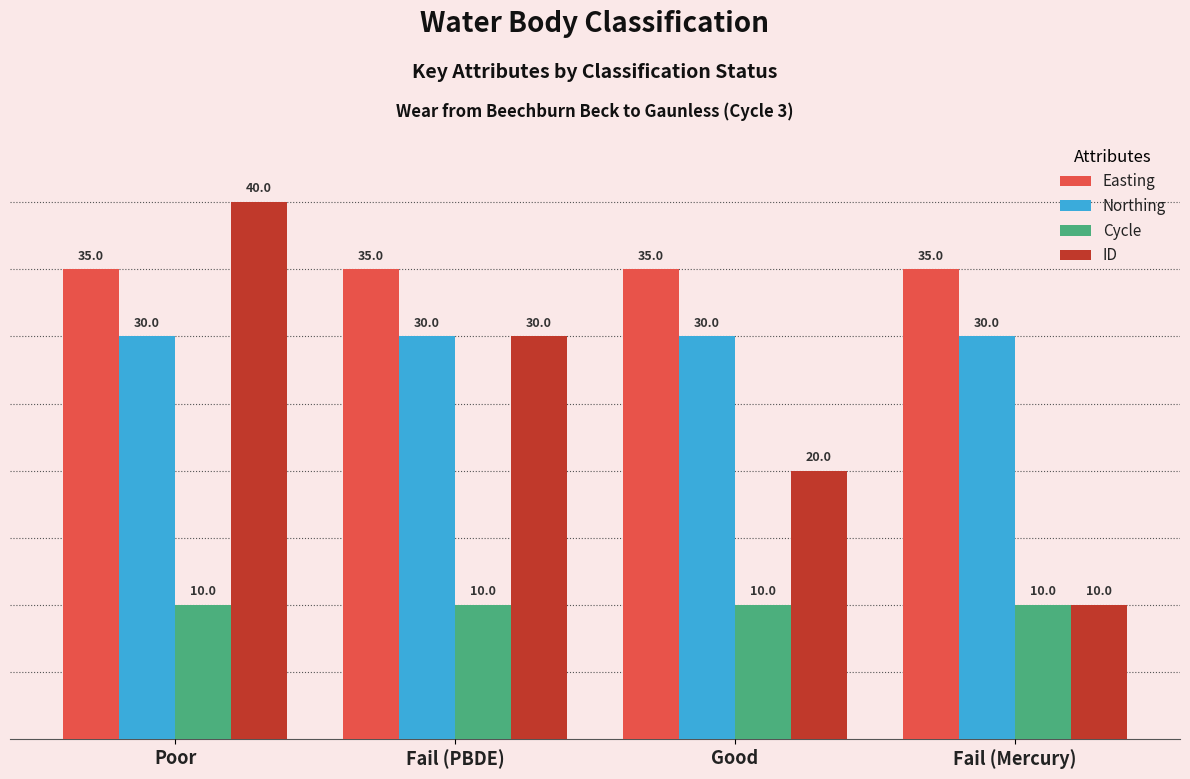

List the series in order of their peak value, highest first.

ID, Easting, Northing, Cycle